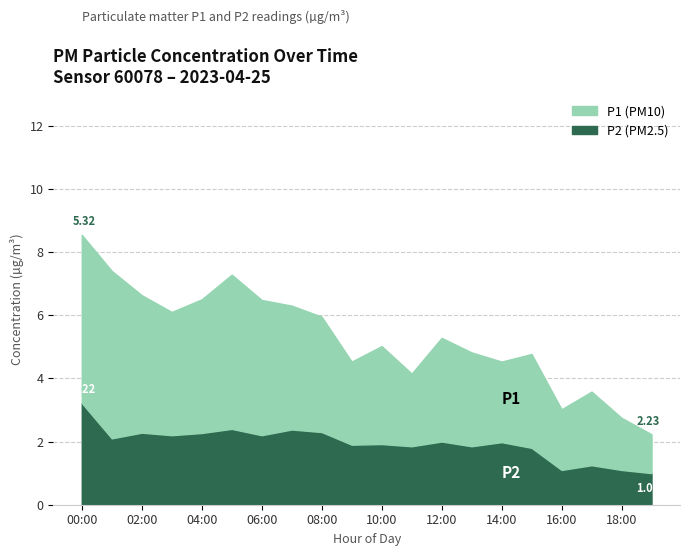

What position from the right is 17:00?

3